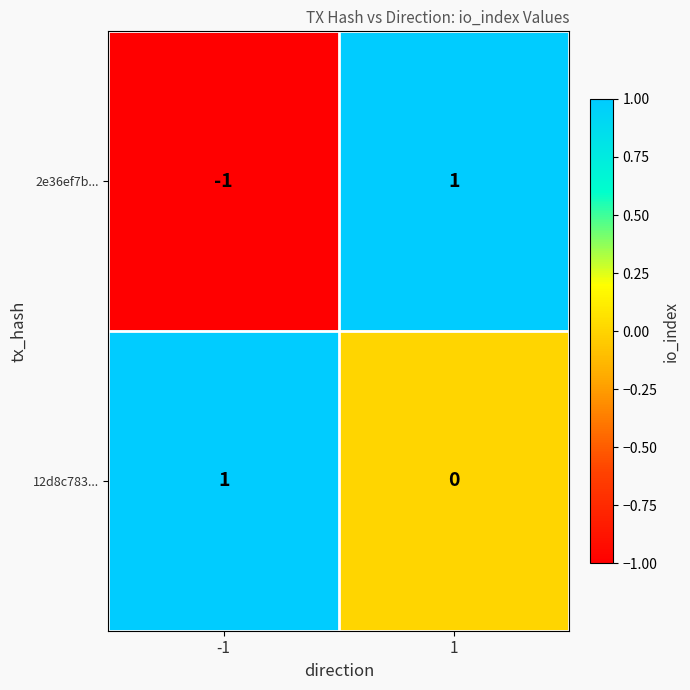

What is the greatest value displayed?

1